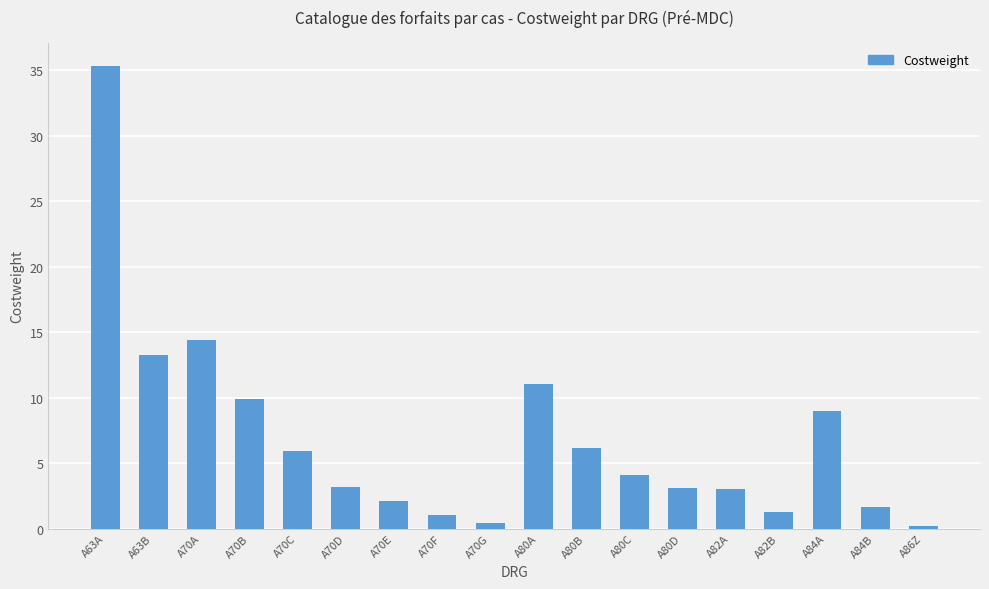

What is the difference between the values at A84A and A70F?

7.9